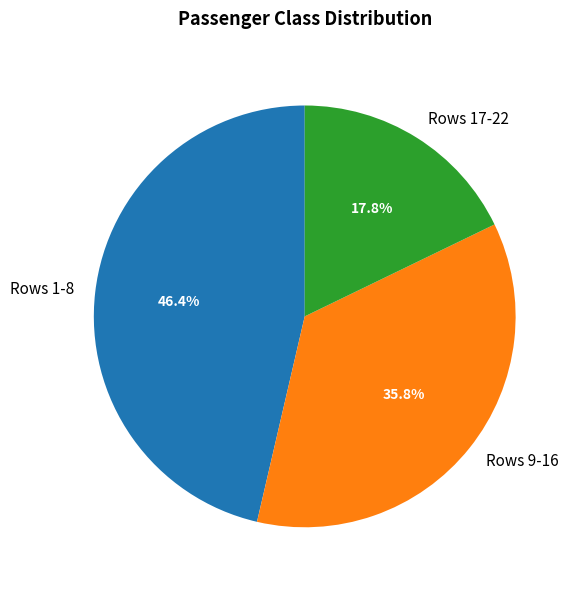

How many slices are in this pie chart?

3